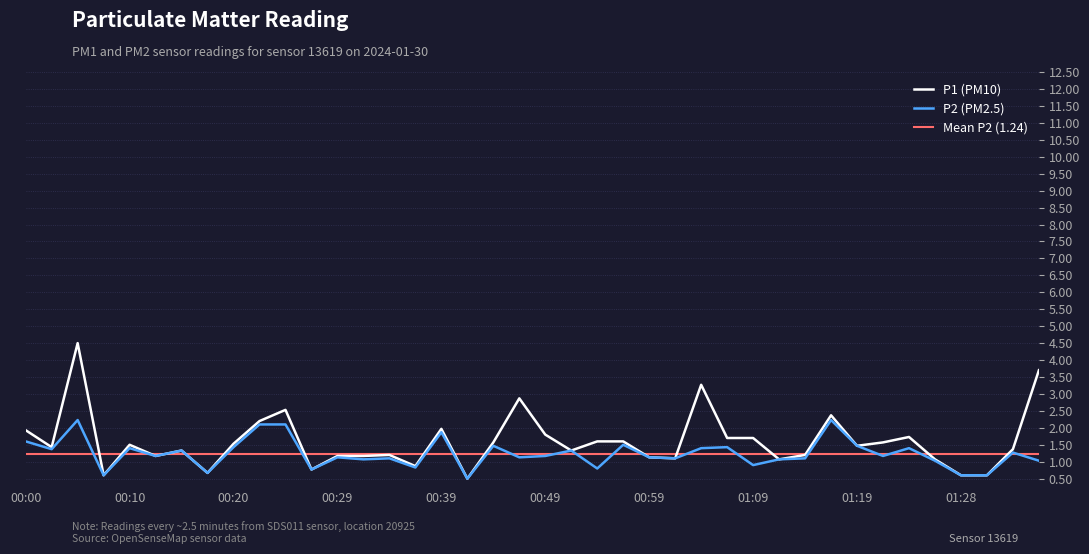

List the labels in order of value, largest first.

00:05, 01:16, 00:22, 00:24, 00:39, 00:00, 00:56, 00:44, 01:19, 00:20, 01:06, 00:10, 01:04, 01:23, 00:02, 00:15, 00:51, 01:33, 00:12, 00:49, 01:21, 00:29, 00:47, 00:59, 00:34, 01:01, 01:14, 00:32, 01:11, 01:26, 01:36, 01:09, 00:37, 00:54, 00:27, 00:17, 00:07, 01:28, 01:31, 00:42